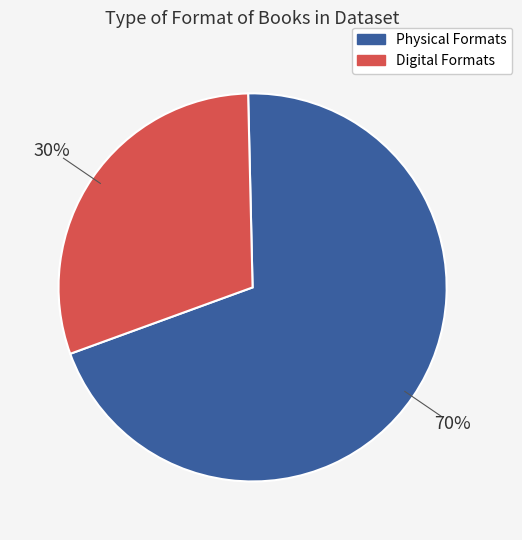

Does any single category account for the majority?

Yes